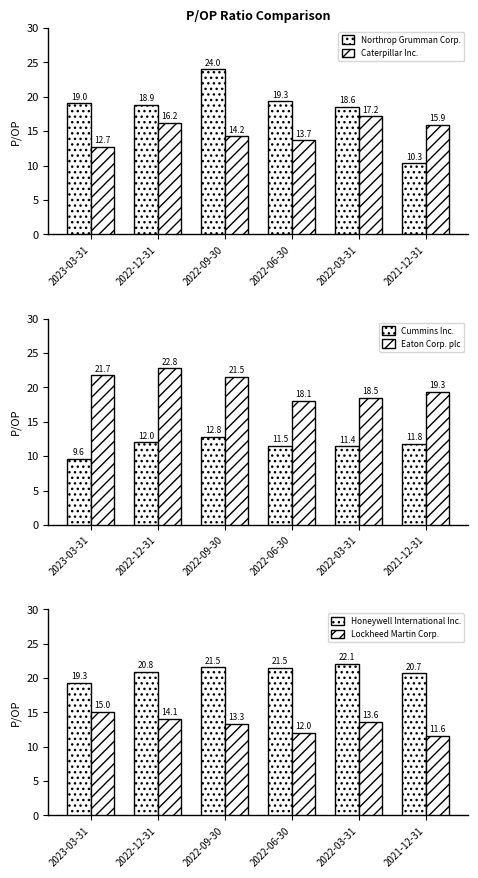

Between 2023-03-31 and 2022-12-31, which series saw the biggest shift?

Caterpillar Inc.